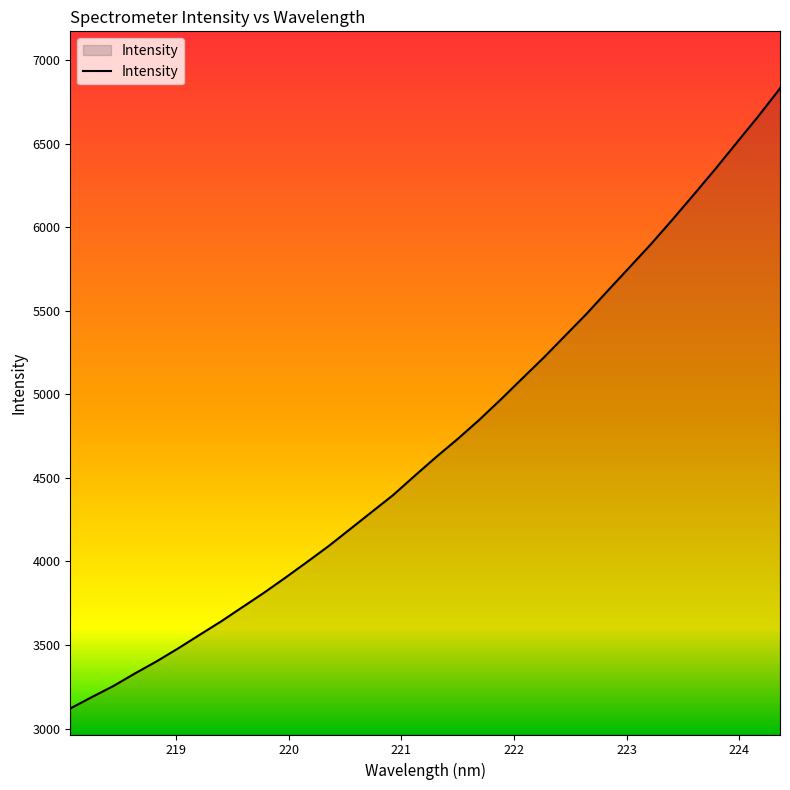

What is the greatest value displayed?

6832.5